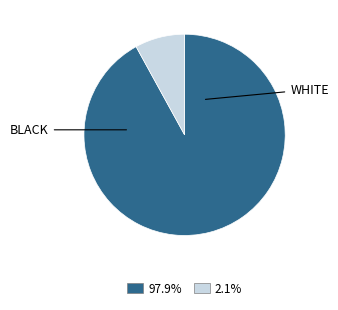

Is there any slice that represents more than half of the pie?

Yes